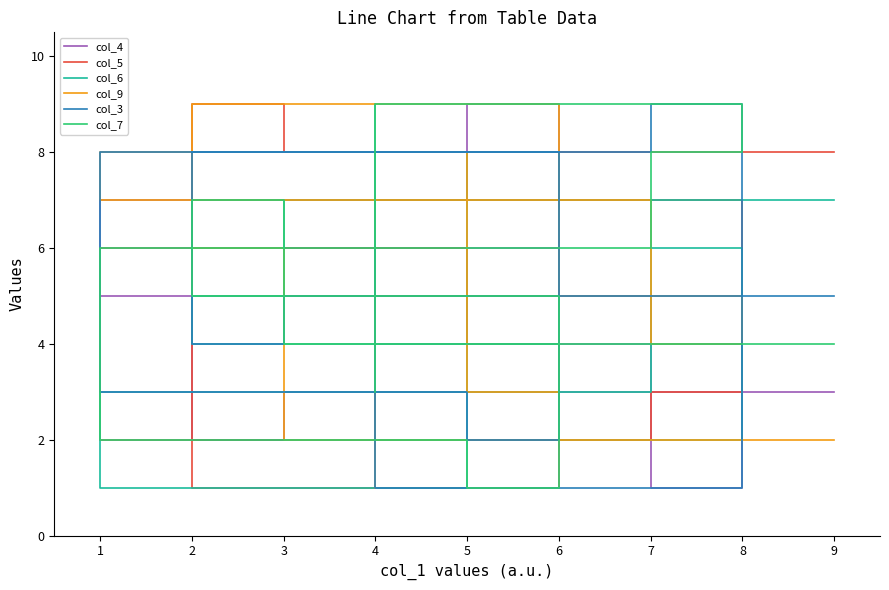

Reading right to left, extract all data points from this chart.

col_4: 8	4	1	5	7	9	6	2	3
col_5: 5	7	3	2	6	4	1	9	8
col_6: 9	2	6	3	1	8	4	5	7
col_9: 1	5	4	7	8	3	9	6	2
col_3: 6	1	9	8	3	2	8	4	5
col_7: 3	9	8	6	2	1	5	7	4